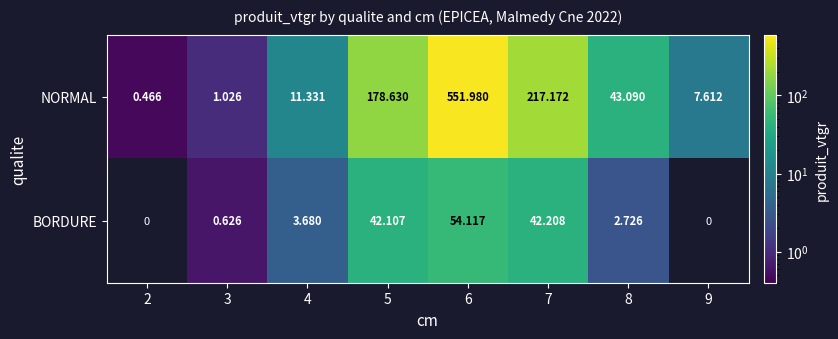

Is the value of BORDURE at 3 greater than the value of NORMAL at 6?

No